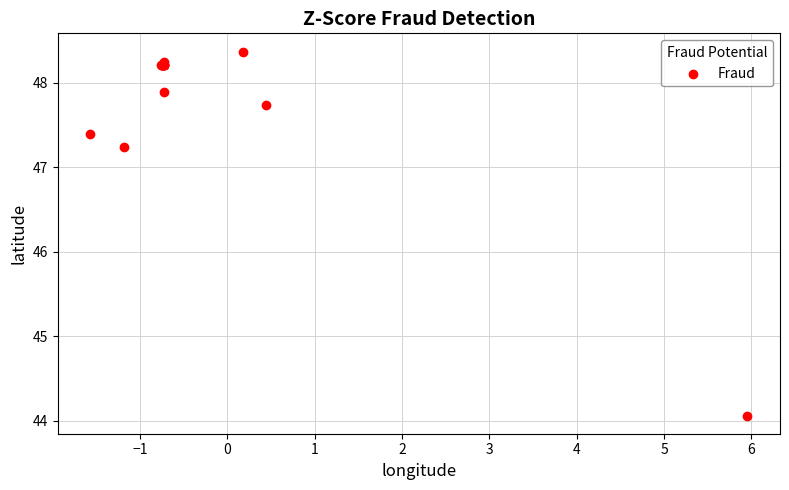

What Y value in the scatter plot is closest to 46?

47.2